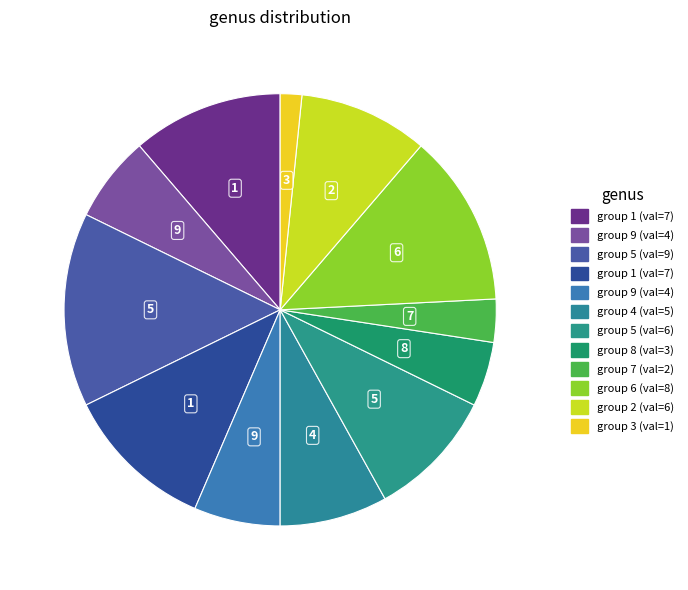

How many slices are in this pie chart?

12